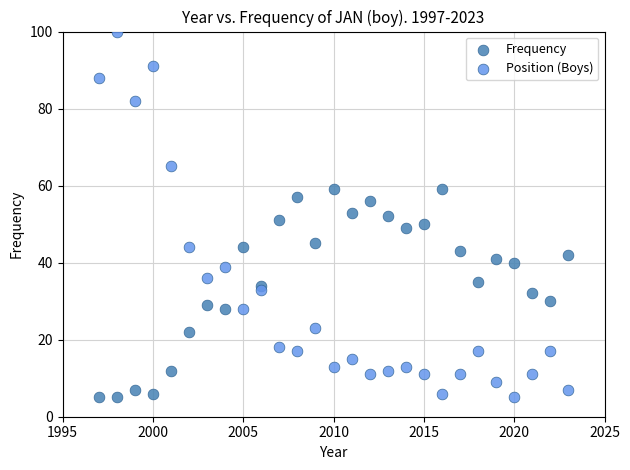

Which series contains the highest Y value?

Position (Boys)